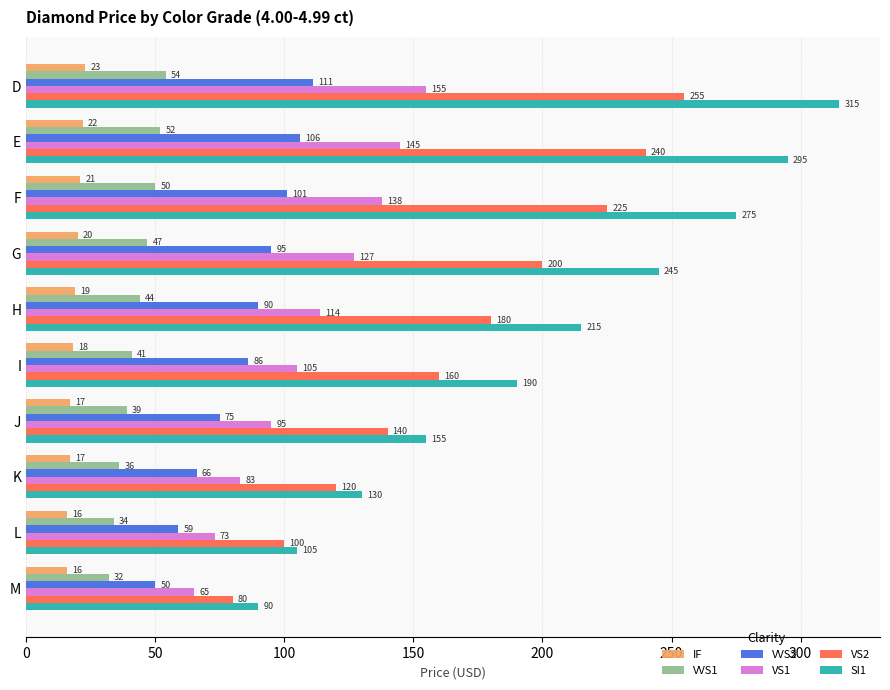

What is the spread (max minus min) of values at M?

74